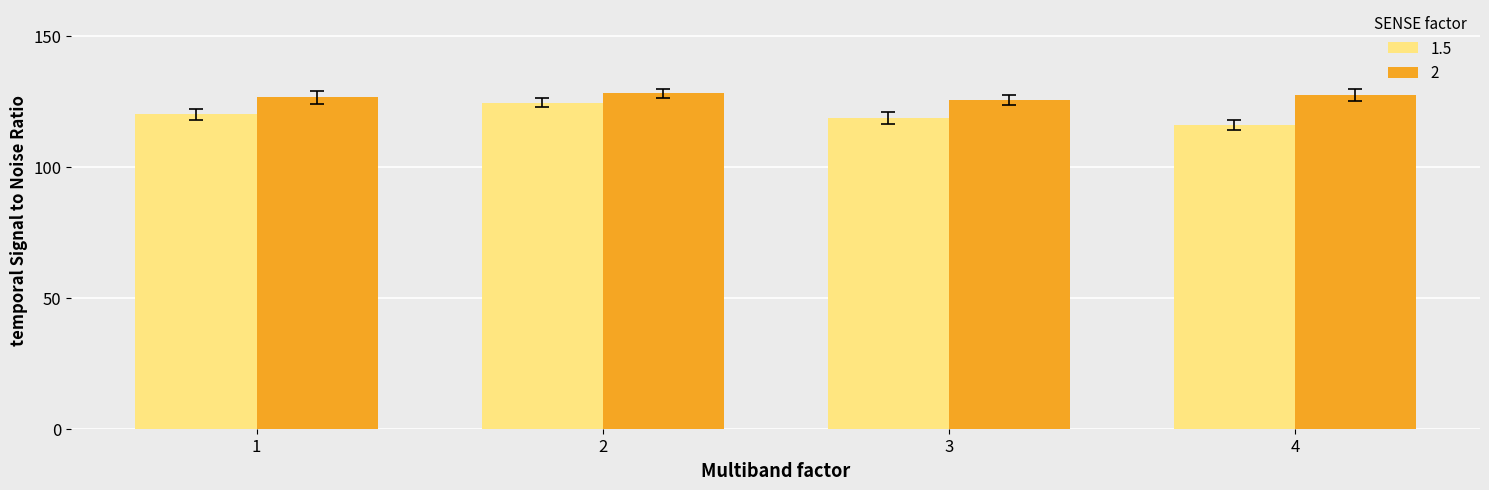

How many categories are shown in the chart?

4